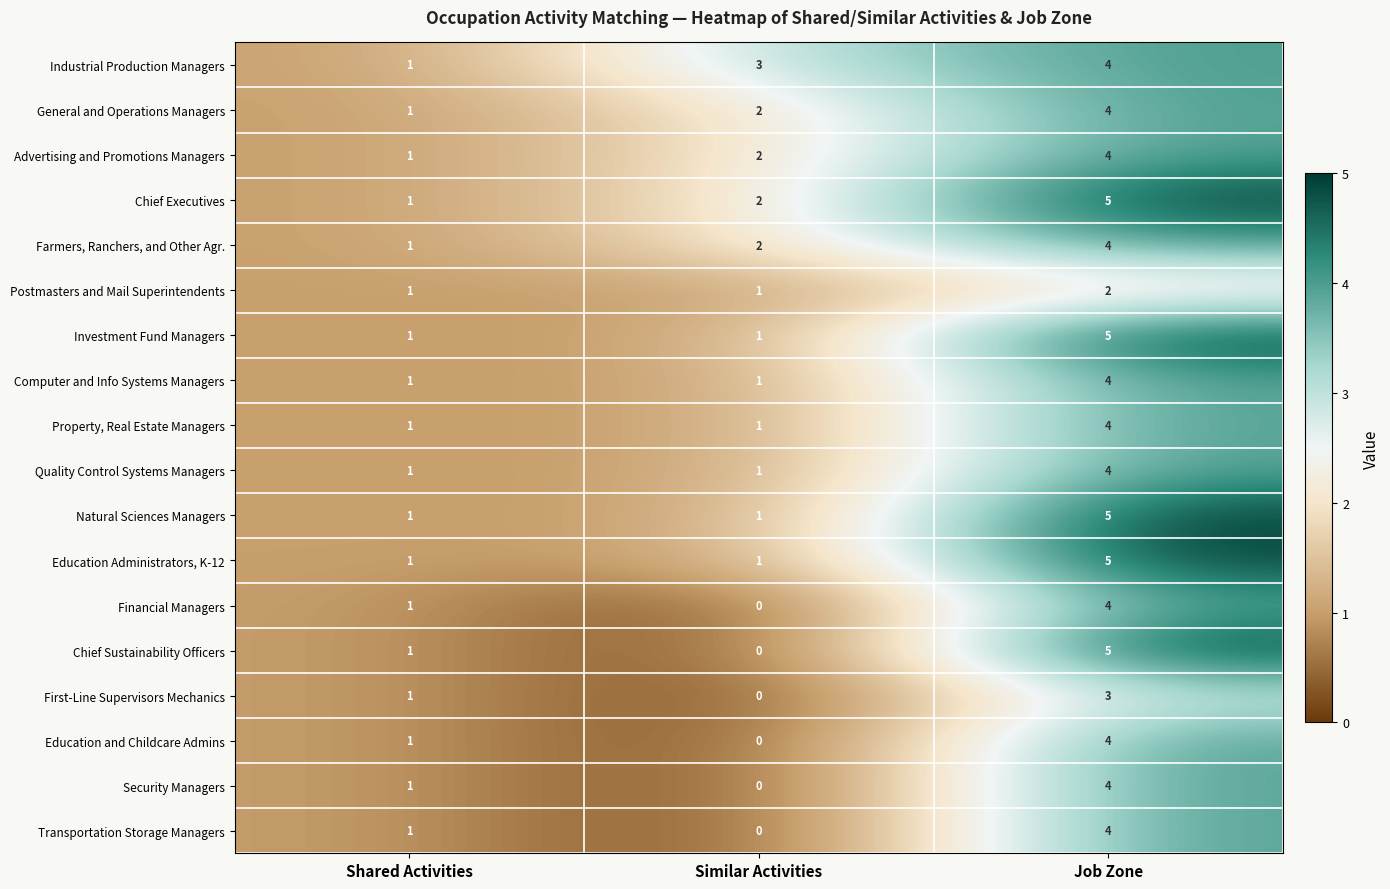

Is the value of Security Managers at Similar Activities greater than the value of Industrial Production Managers at Similar Activities?

No